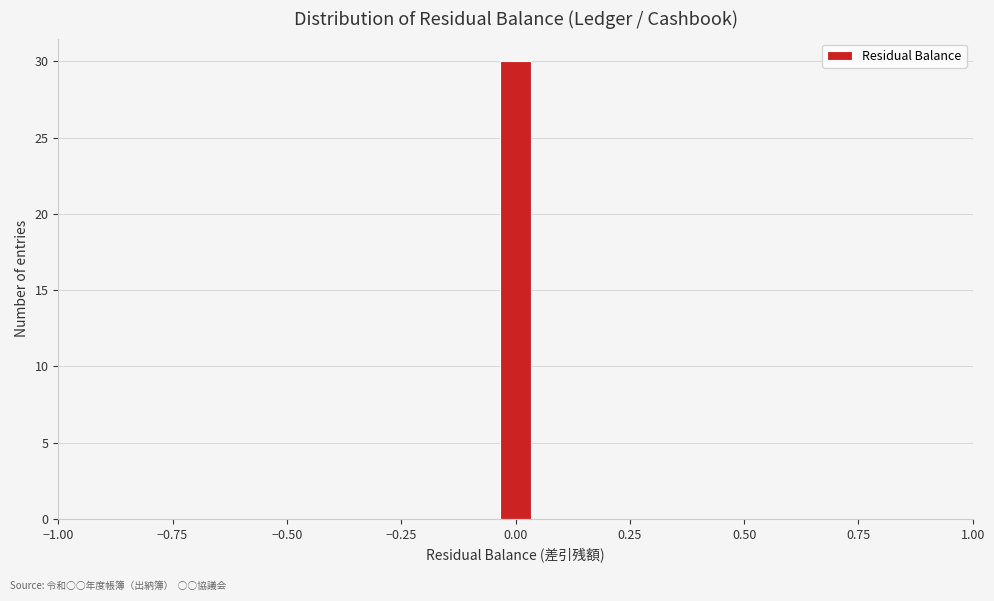

Around what value on the x-axis is the tallest bar? Give the approximate position of its centre, as read against the axis.

0.00